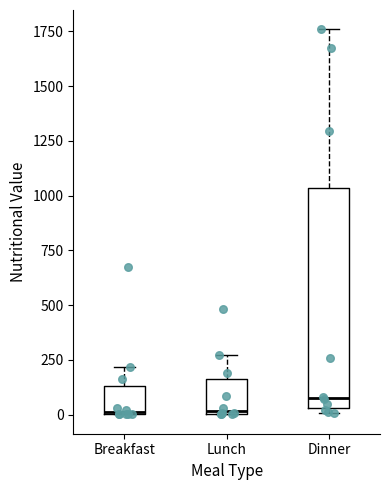

Reading left to right, read every box against the y-axis: the position of its median line, the range the box covers, and the ends of its whiskers. The values are not printed on the chart, so give them approximately, as read against the axis.

Breakfast: median 0, box 0 to 150, whiskers 0 to 200
Lunch: median 0, box 0 to 150, whiskers 0 to 250
Dinner: median 100, box 50 to 1050, whiskers 0 to 1750